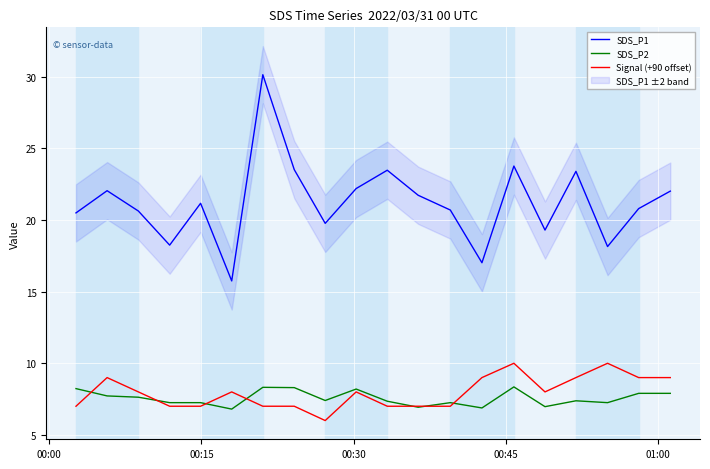

True or false: SDS_P2 and SDS_P1 cross at least once.

False